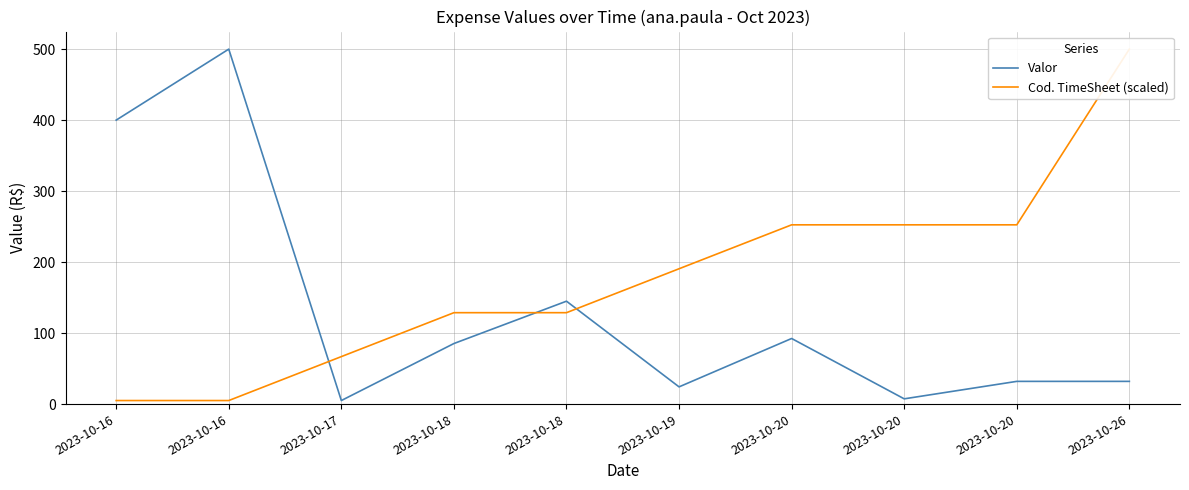

The Valor series shows 535.5 at 2023-10-16. True or false?

False